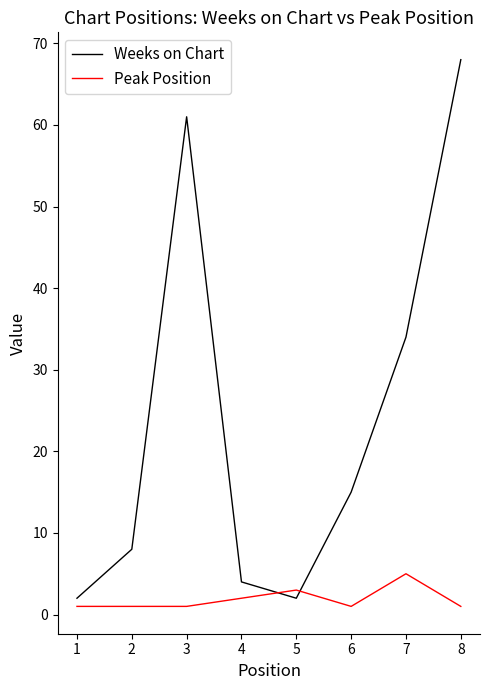

Reading right to left, extract all data points from this chart.

Weeks on Chart: 8=68	7=34	6=15	5=2	4=4	3=61	2=8	1=2
Peak Position: 8=1	7=5	6=1	5=3	4=2	3=1	2=1	1=1